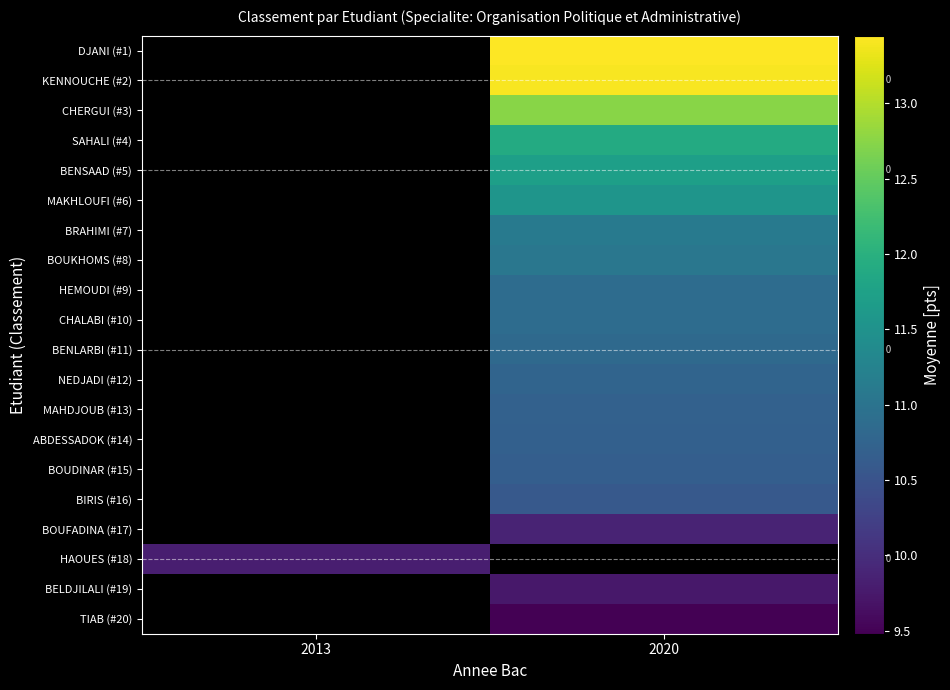

Which label corresponds to the largest value in the chart?

2020